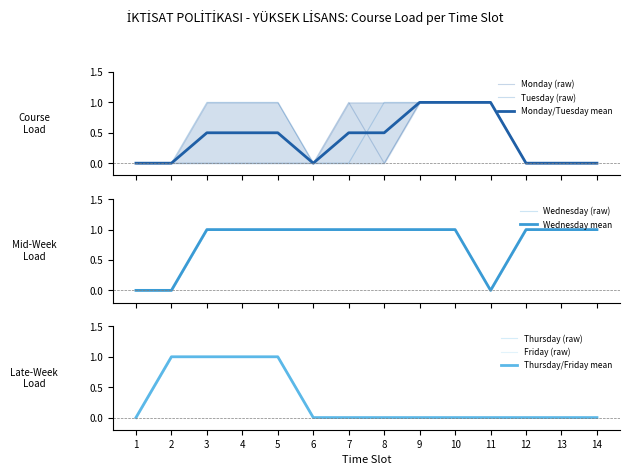

Which series changed the most between 7 and 13?

Monday